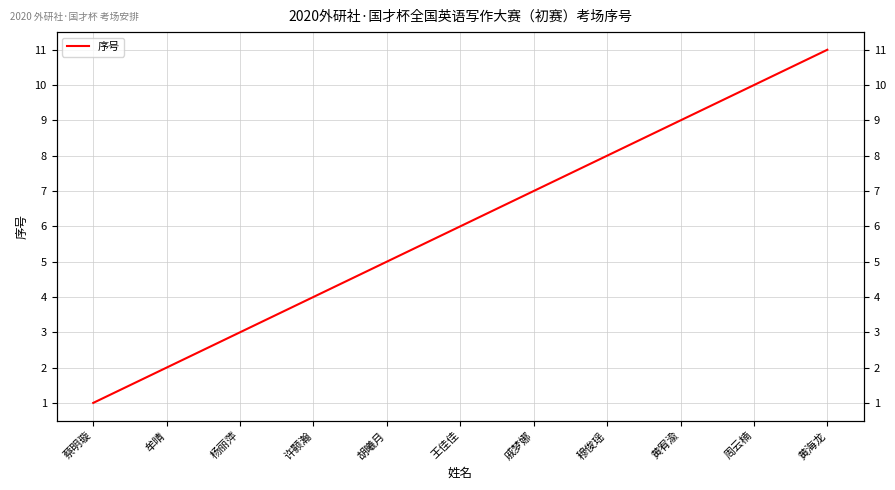

How many lines are shown in the chart?

1